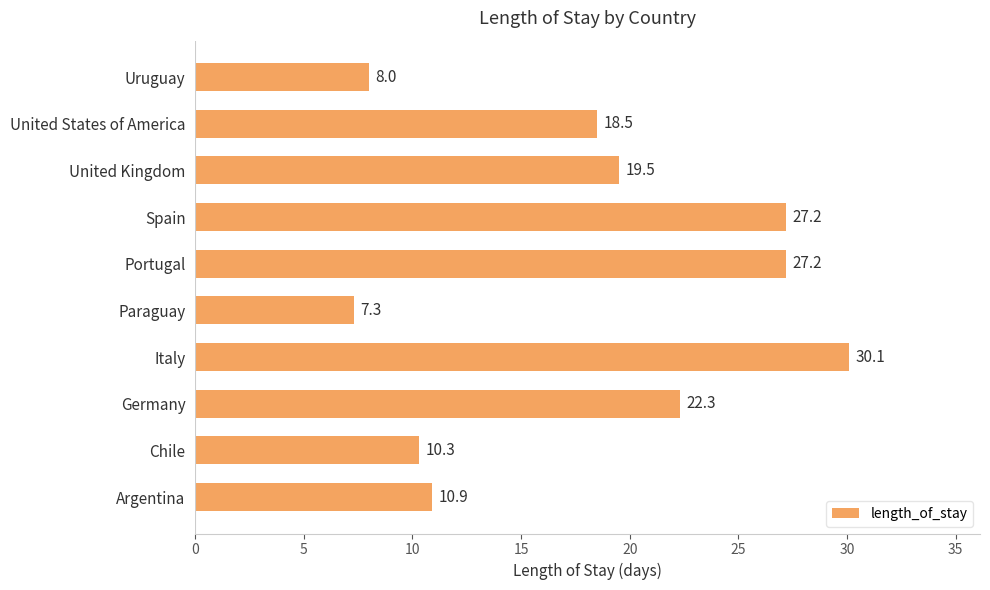

At which label is the value closest to 18?

United States of America